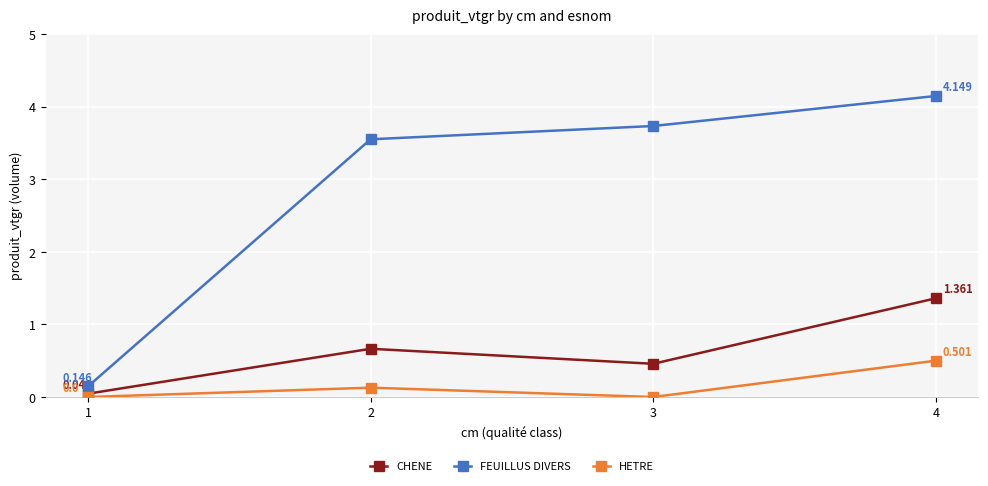

Rank the series by their maximum value, from highest to lowest.

FEUILLUS DIVERS, CHENE, HETRE